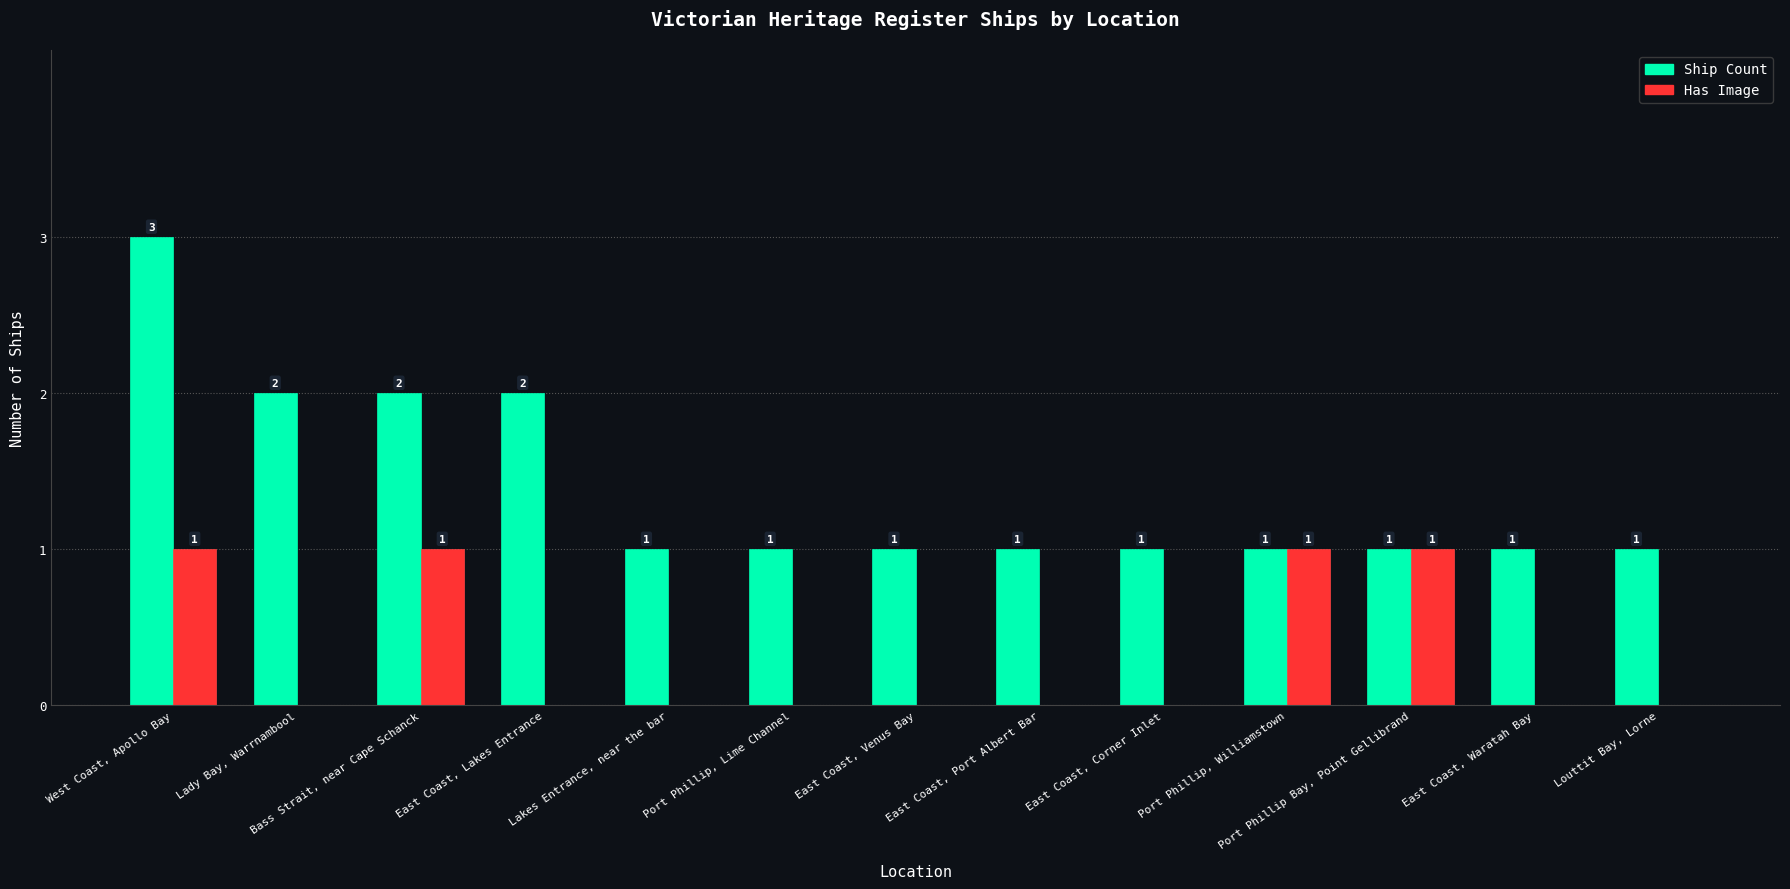

What are all the series names shown in the legend?

Ship Count, Has Image